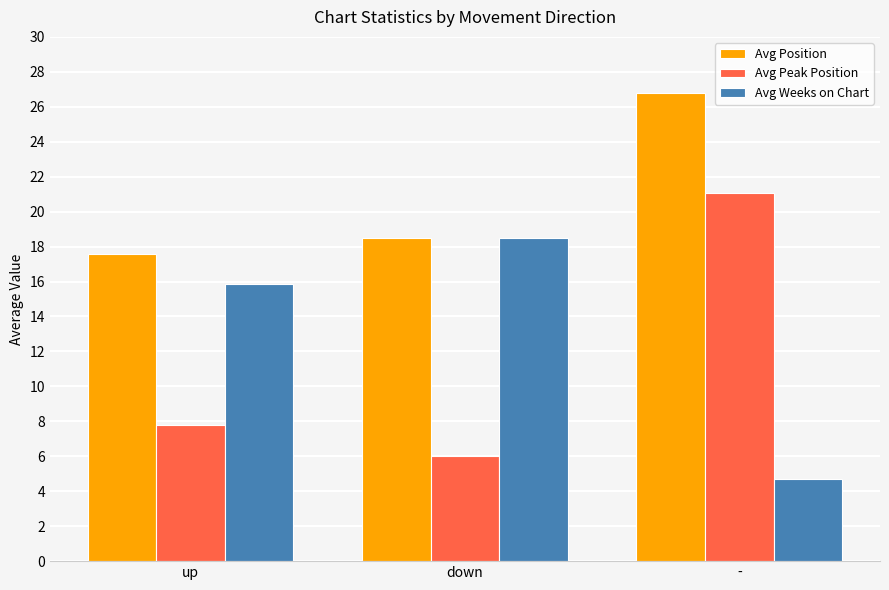

Rank the categories by Avg Position value from highest to lowest.

-, down, up